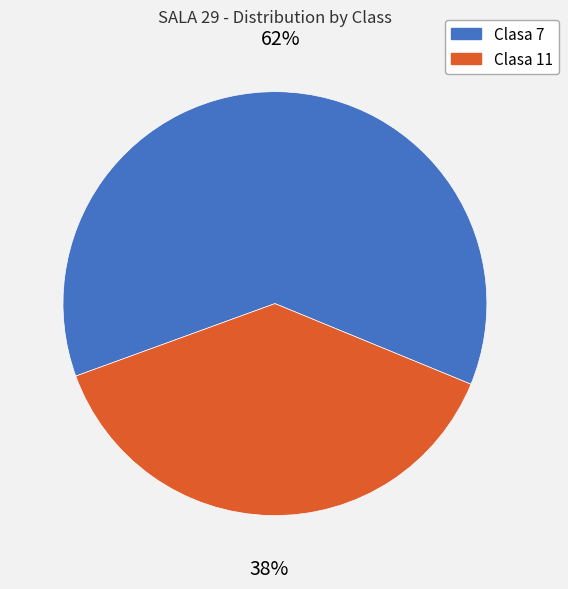

Do Clasa 7 and Clasa 11 together represent more than half of the pie?

Yes